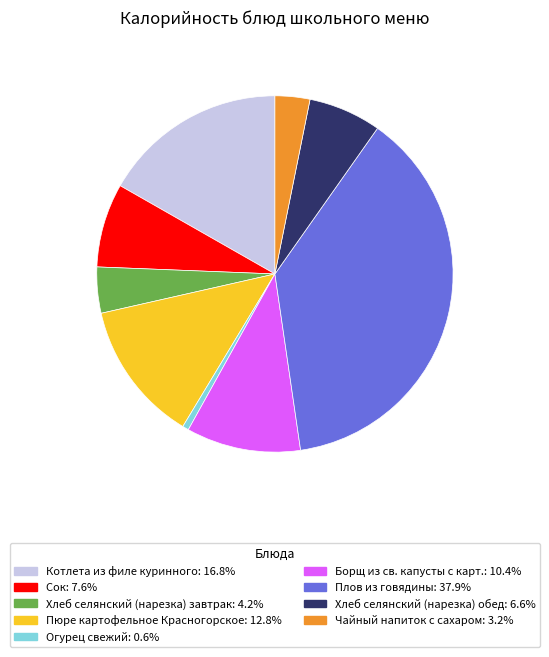

Is it true that Хлеб селянский (нарезка) обед is 7% of the pie?

True